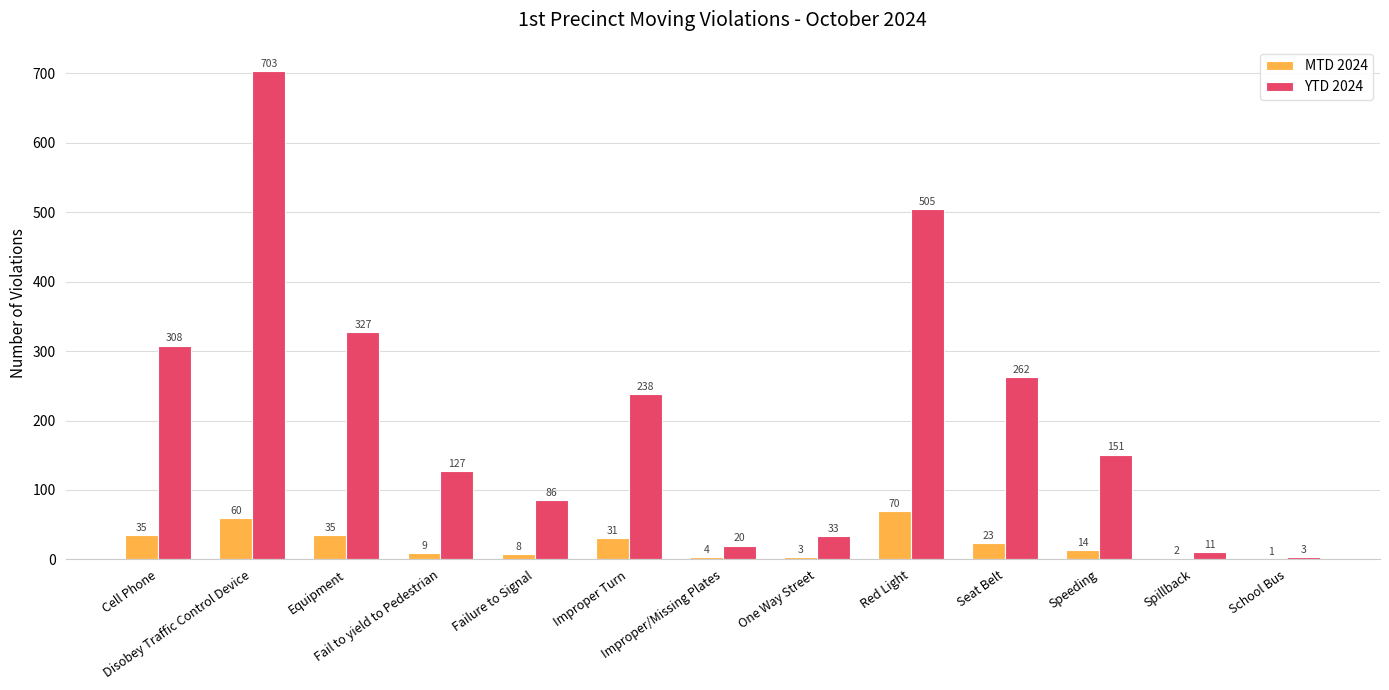

How many groups of bars are there?

13